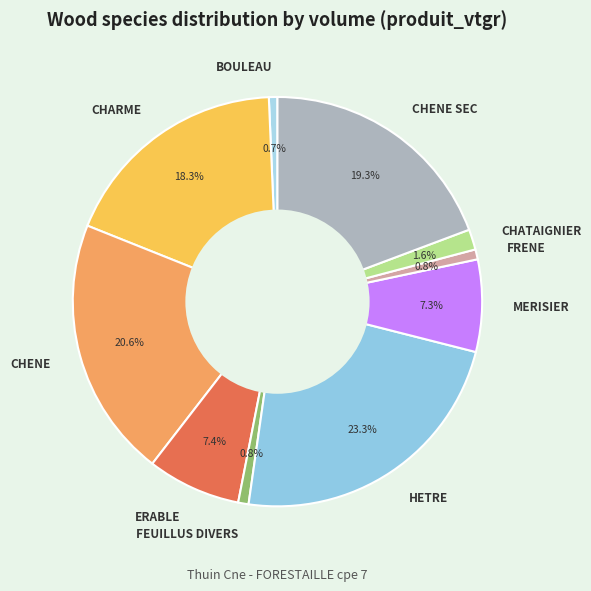

Which slice is the largest?

HETRE